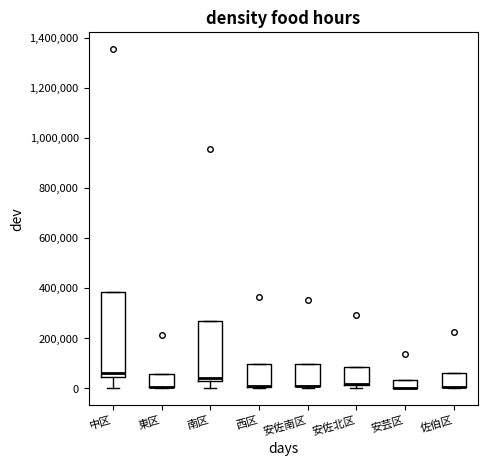

Reading left to right, read every box against the y-axis: the position of its median line, the range the box covers, and the ends of its whiskers. The values are not printed on the chart, so give them approximately, as read against the axis.

中区: median 60000, box 40000 to 380000, whiskers 0 to 380000
東区: median 0 (drawn on the box's lower edge), box 0 to 60000, whiskers 0 to 60000
南区: median 40000 (just above the box's lower edge), box 40000 to 260000, whiskers 0 to 260000
西区: median 0 (drawn on the box's lower edge), box 0 to 100000, whiskers 0 to 100000
安佐南区: median 20000 (drawn on the box's lower edge), box 0 to 100000, whiskers 0 (just below the box's lower edge) to 100000
安佐北区: median 20000 (drawn on the box's lower edge), box 20000 to 80000, whiskers 0 to 80000
安芸区: median 0 (drawn on the box's lower edge), box 0 to 40000, whiskers 0 to 40000
佐伯区: median 0 (drawn on the box's lower edge), box 0 to 60000, whiskers 0 to 60000